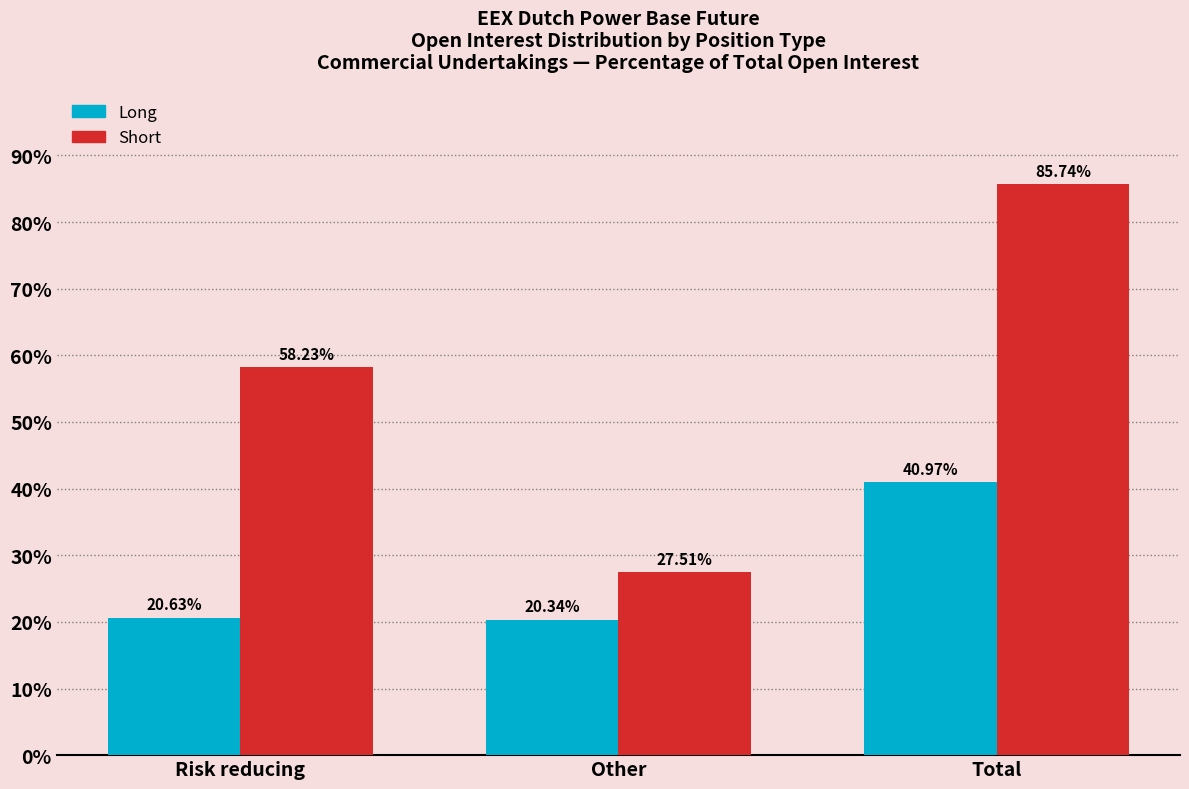

What is the difference between the highest and lowest values at Other?

7.2